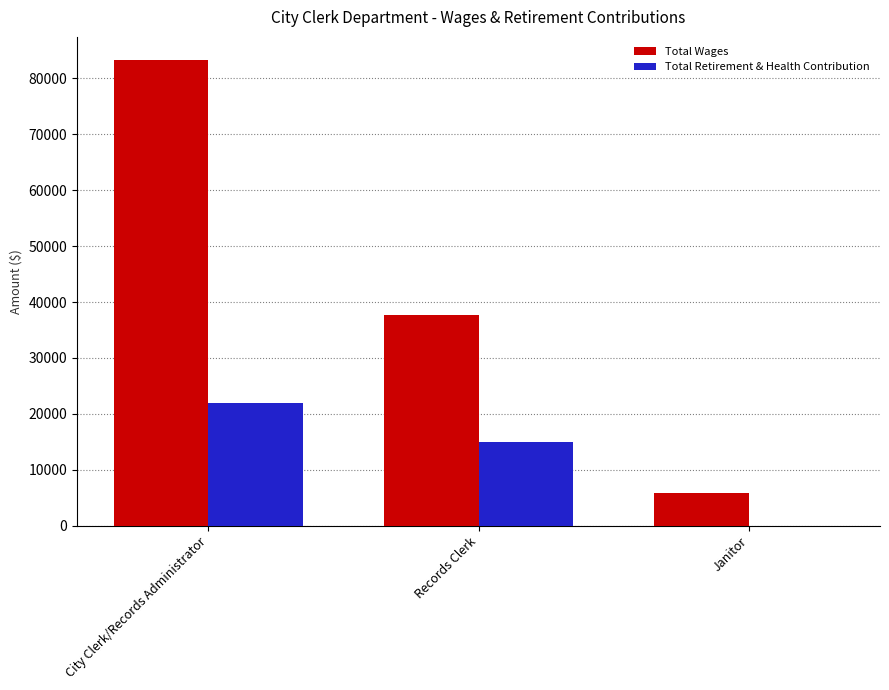

Which series has the widest spread of values?

Total Wages